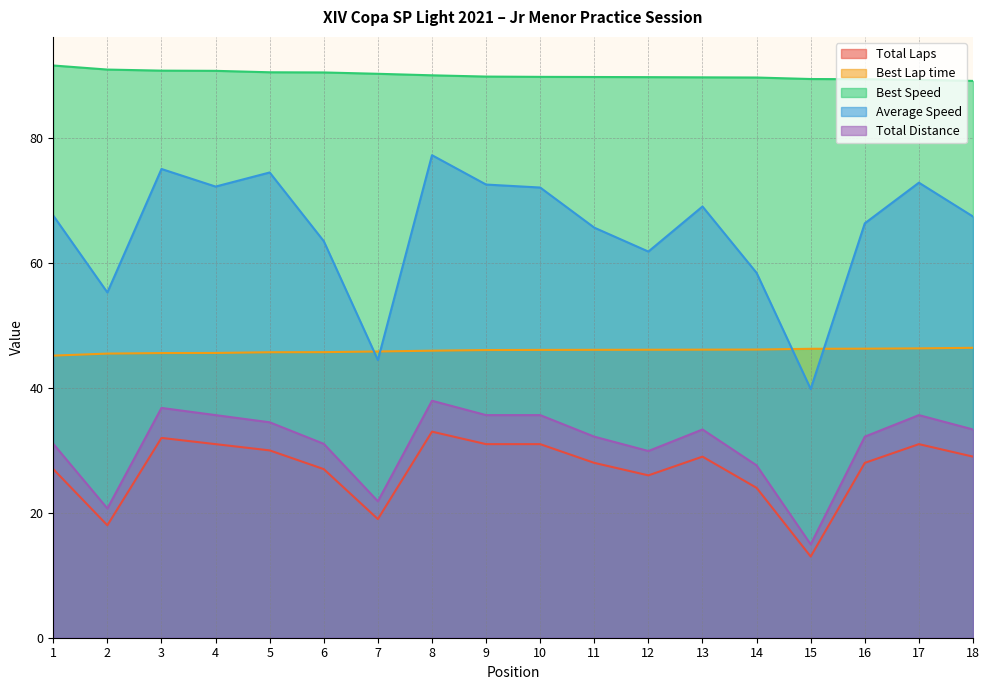

What value does the Total Laps series have at 1?

27.0